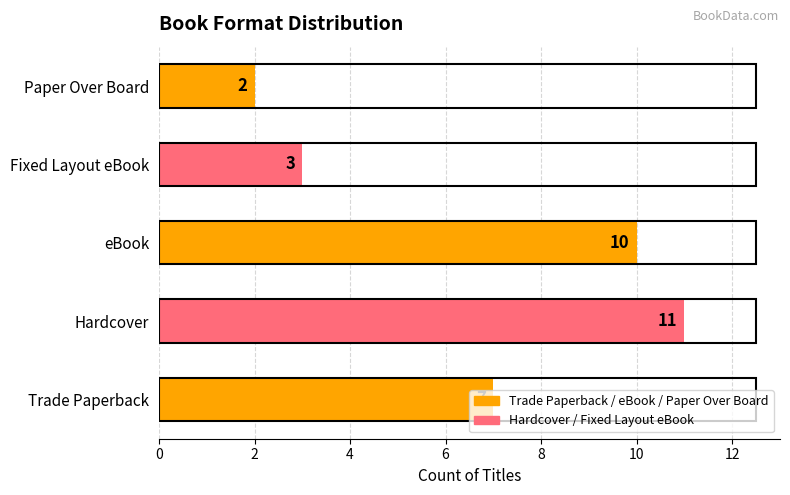

What is the minimum value shown in the chart?

2